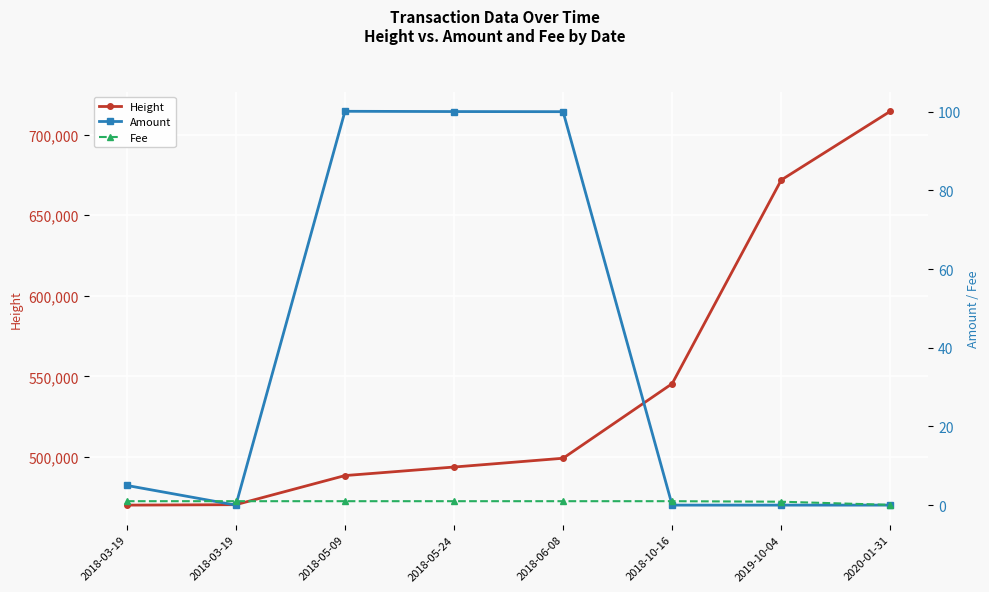

At how many categories does at least one series exceed 570517?

2